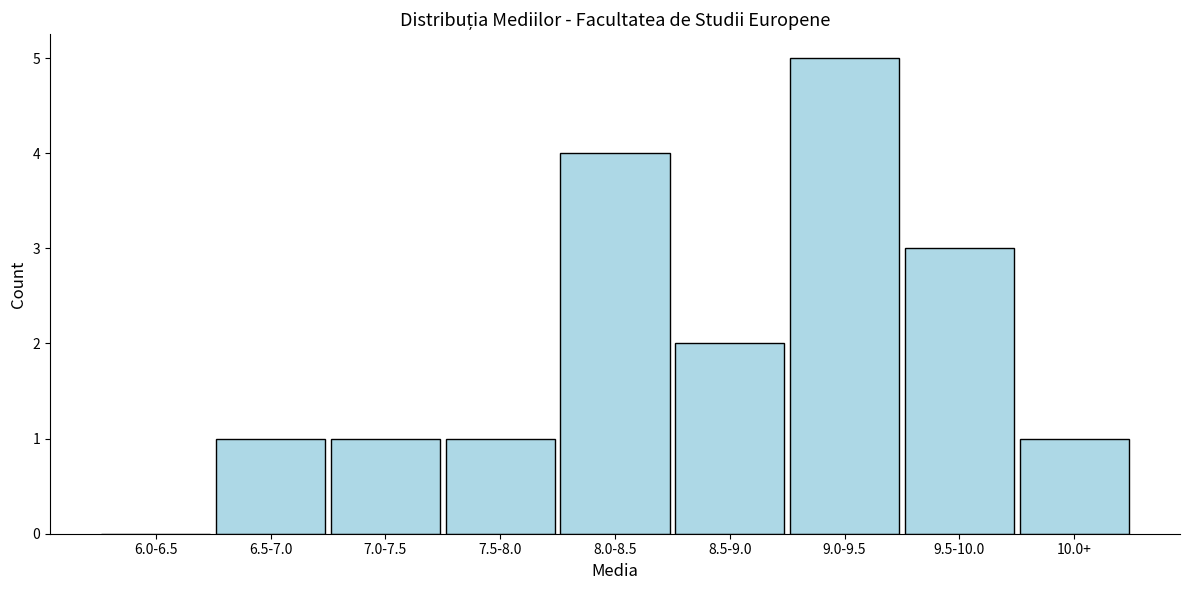

Reading left to right, extract all data points from this chart.

6.0-6.5=0	6.5-7.0=1	7.0-7.5=1	7.5-8.0=1	8.0-8.5=4	8.5-9.0=2	9.0-9.5=5	9.5-10.0=3	10.0+=1